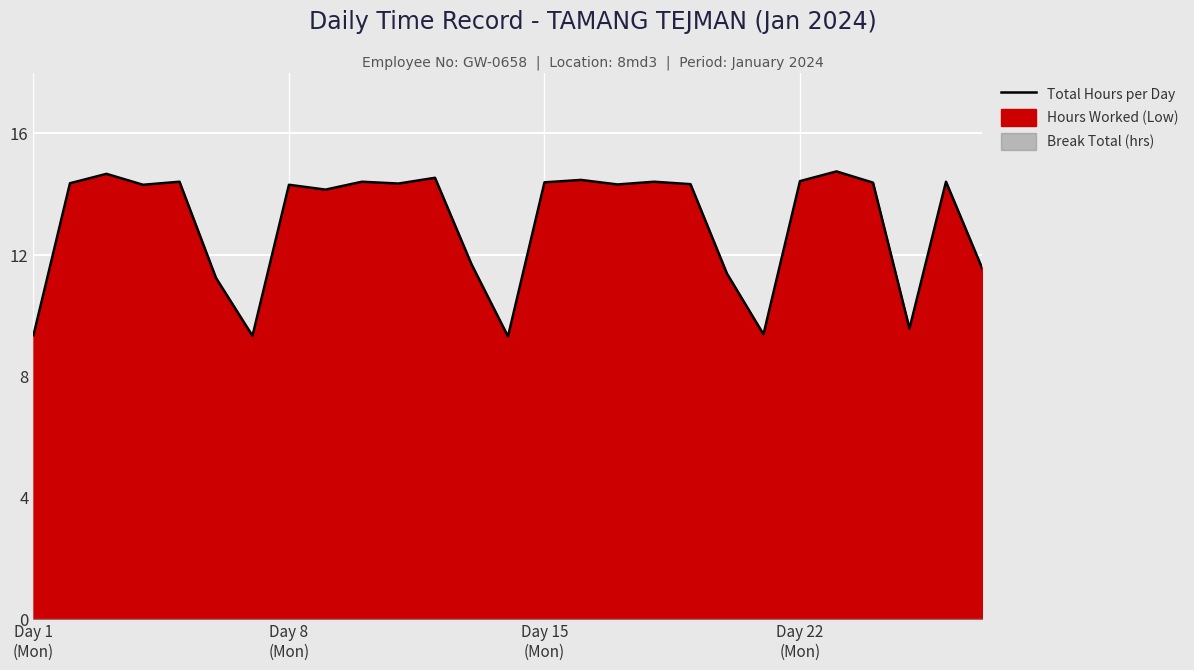

The value at 10 is 14.3. True or false?

True